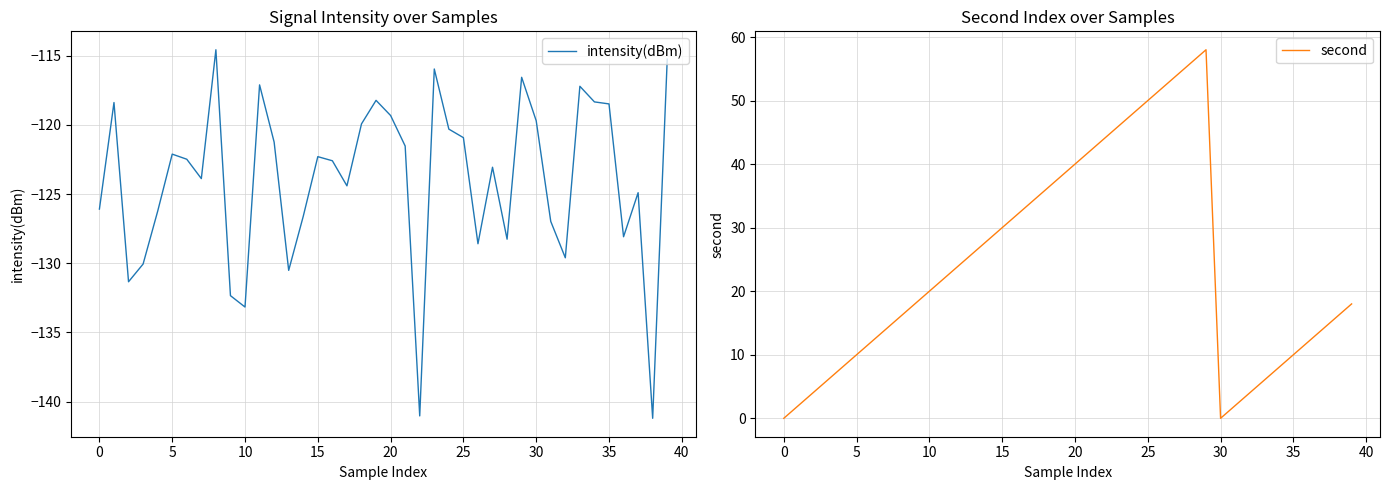

At which label does second first exceed 20?

11